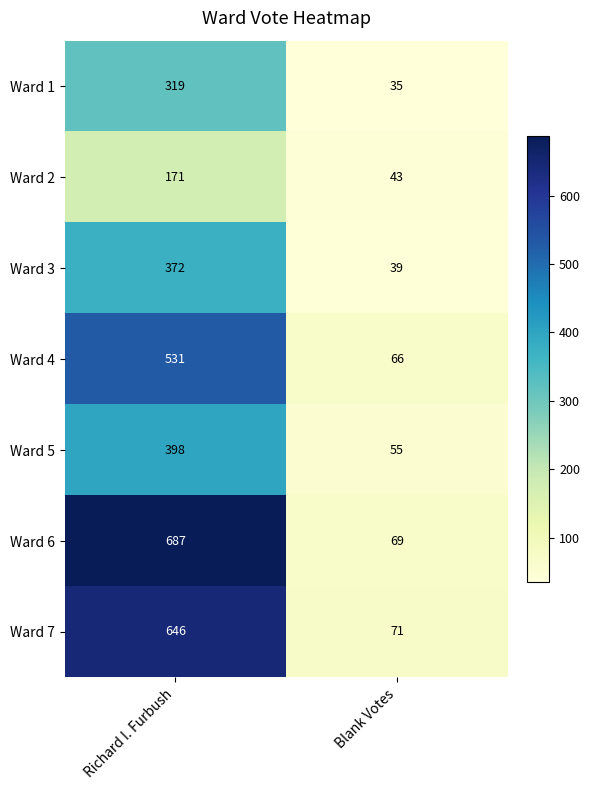

What is the smallest value displayed?

35